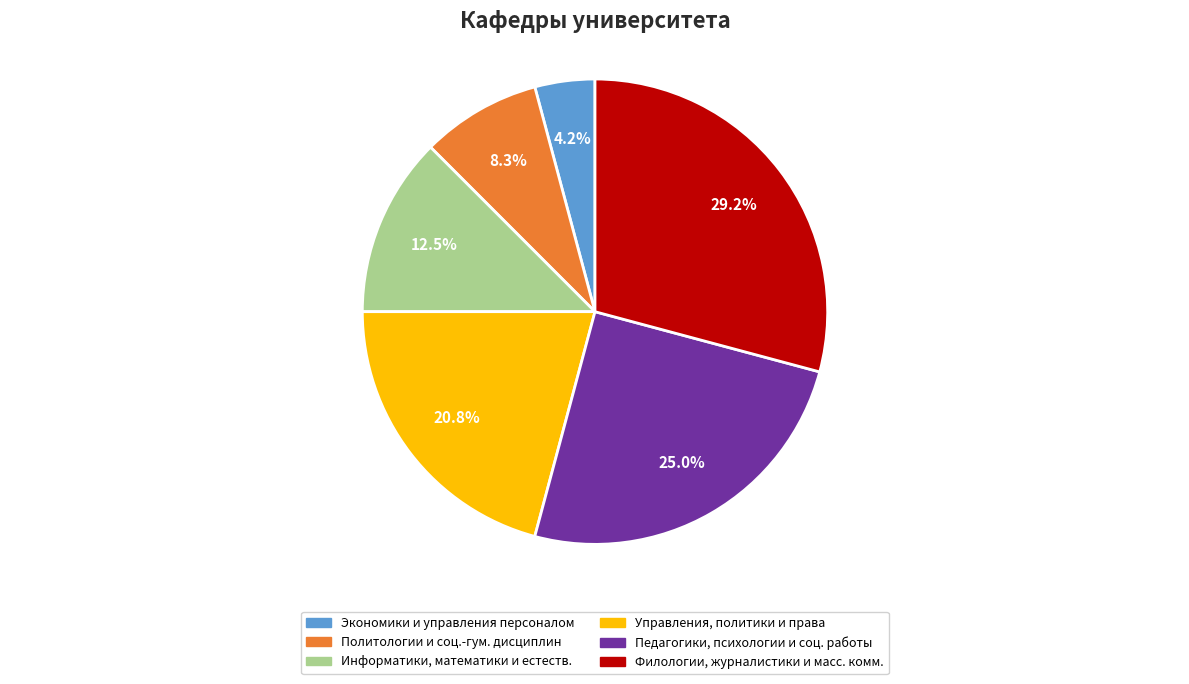

How much of the chart is everything except Экономики и управления персоналом?

95.8%